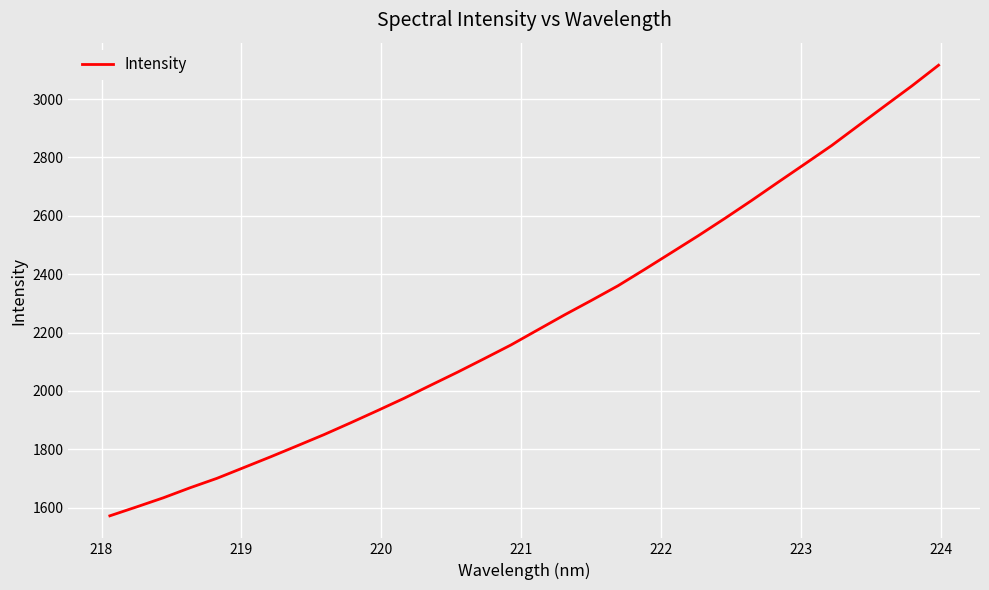

What is the maximum value shown in the chart?

3116.3